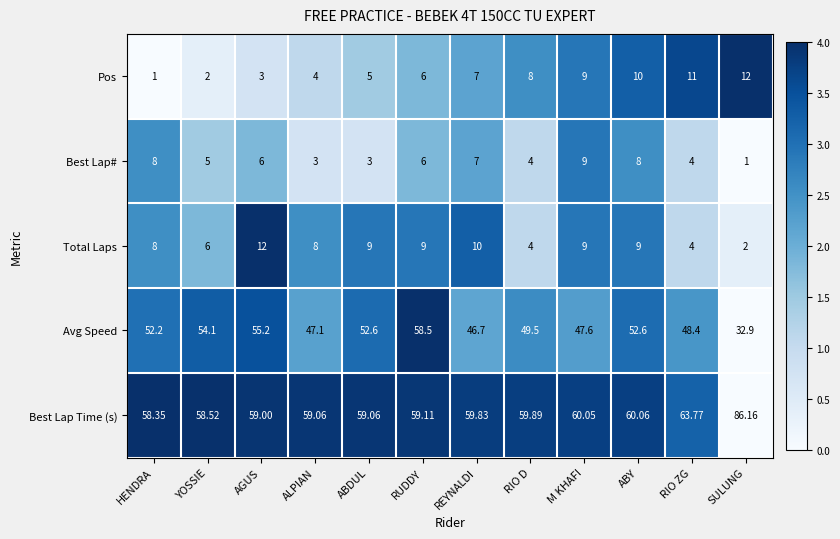

Rank the categories by Pos value from lowest to highest.

HENDRA, YOSSIE, AGUS, ALPIAN, ABDUL, RUDDY, REYNALDI, RIO D, M KHAFI, ABY, RIO ZG, SULUNG